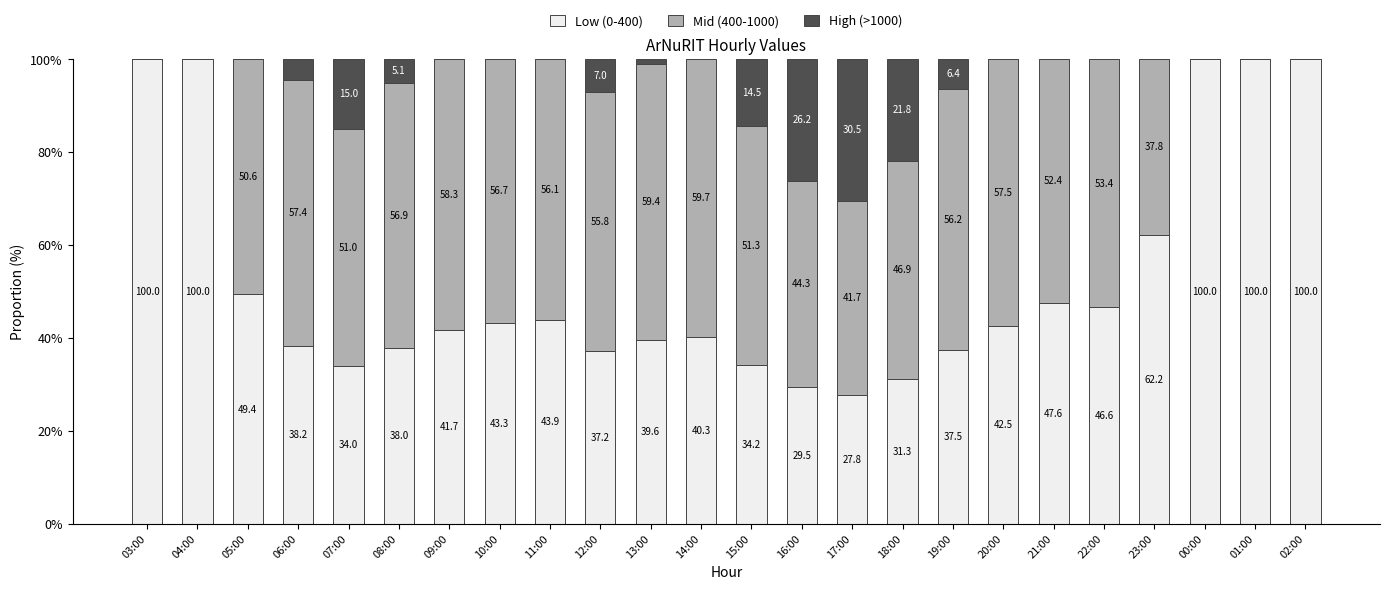

What is the total value across all series at 12:00?

100.0